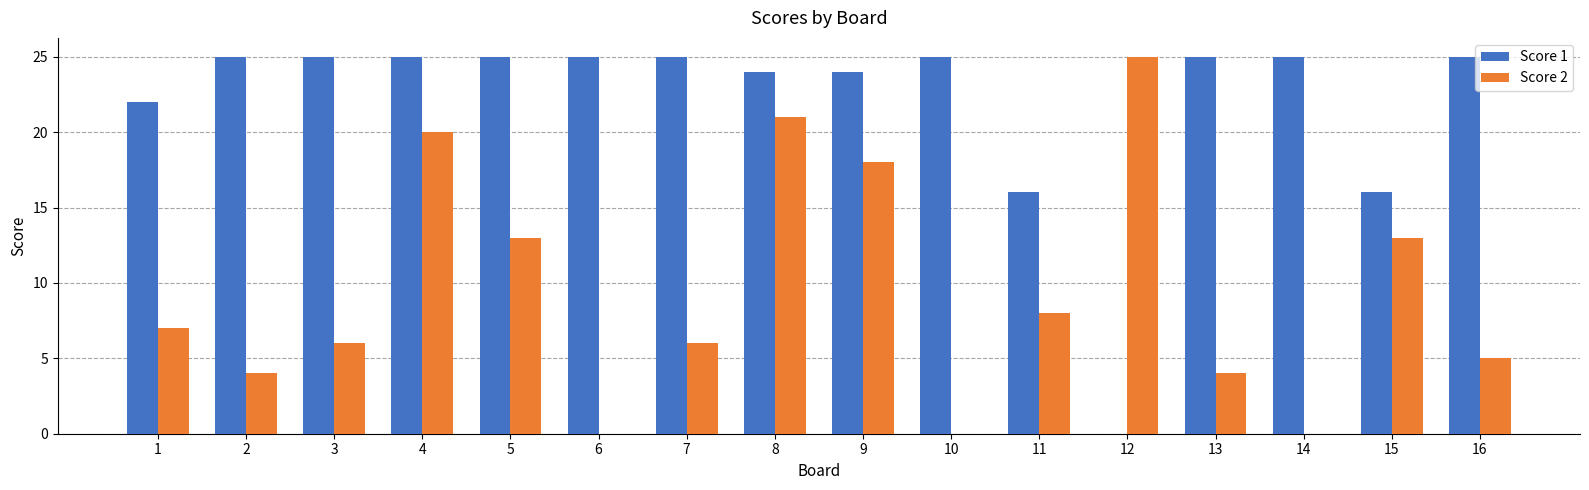

Is it true that Score 2 equals 7 at 16?

False